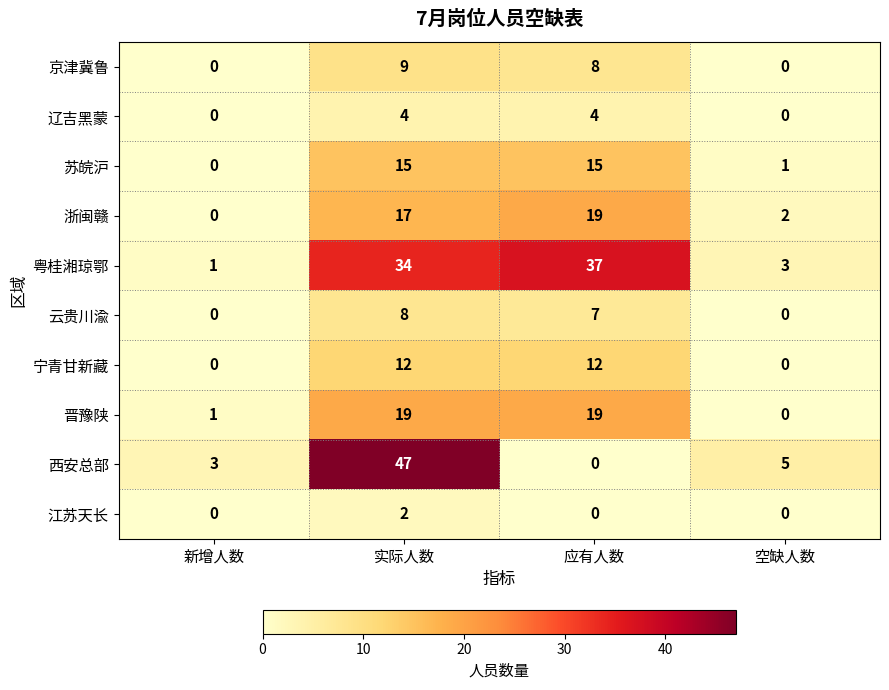

What is the average value of the 宁青甘新藏 series?

6